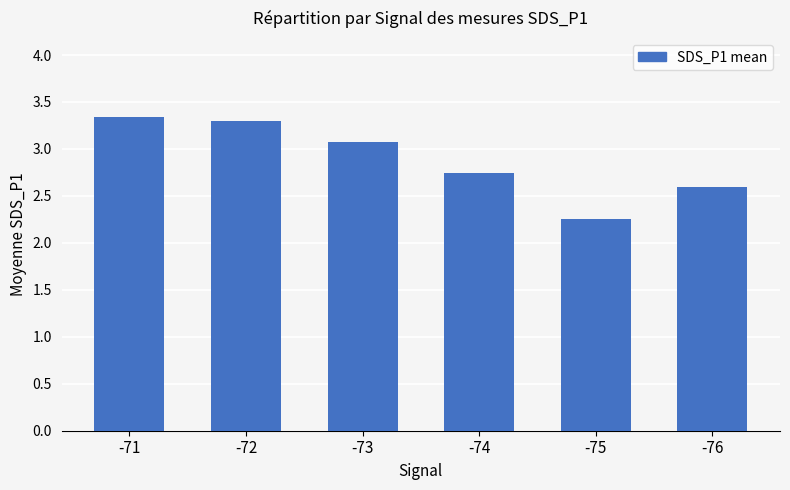

Where is the data nearest to the value 2?

-75